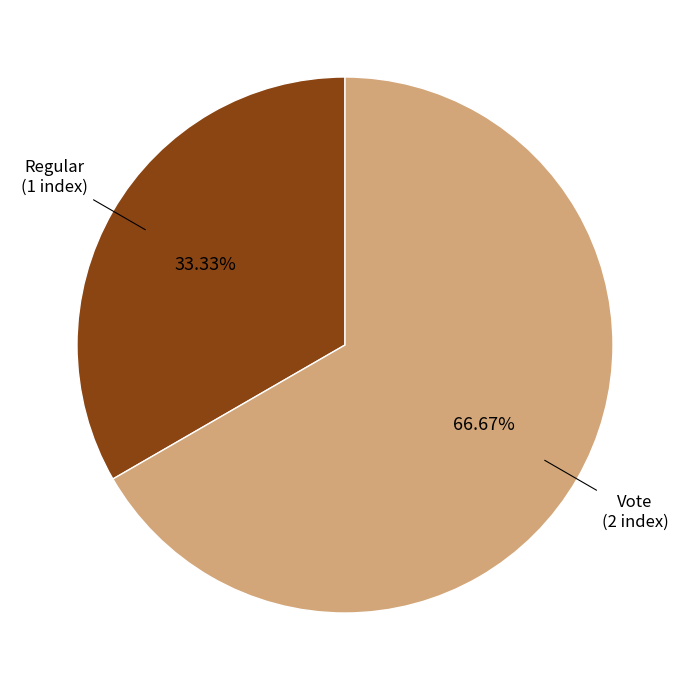

Is there any slice that represents more than half of the pie?

Yes